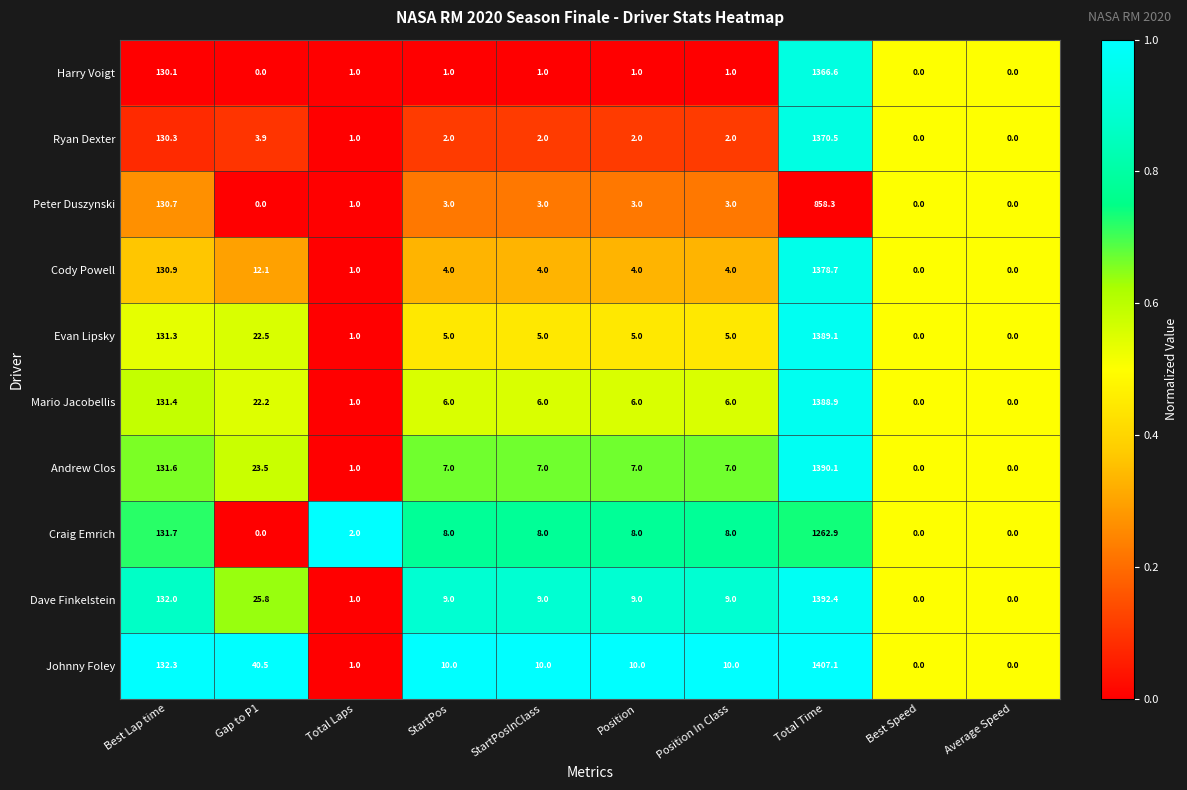

How many categories are shown in the chart?

10